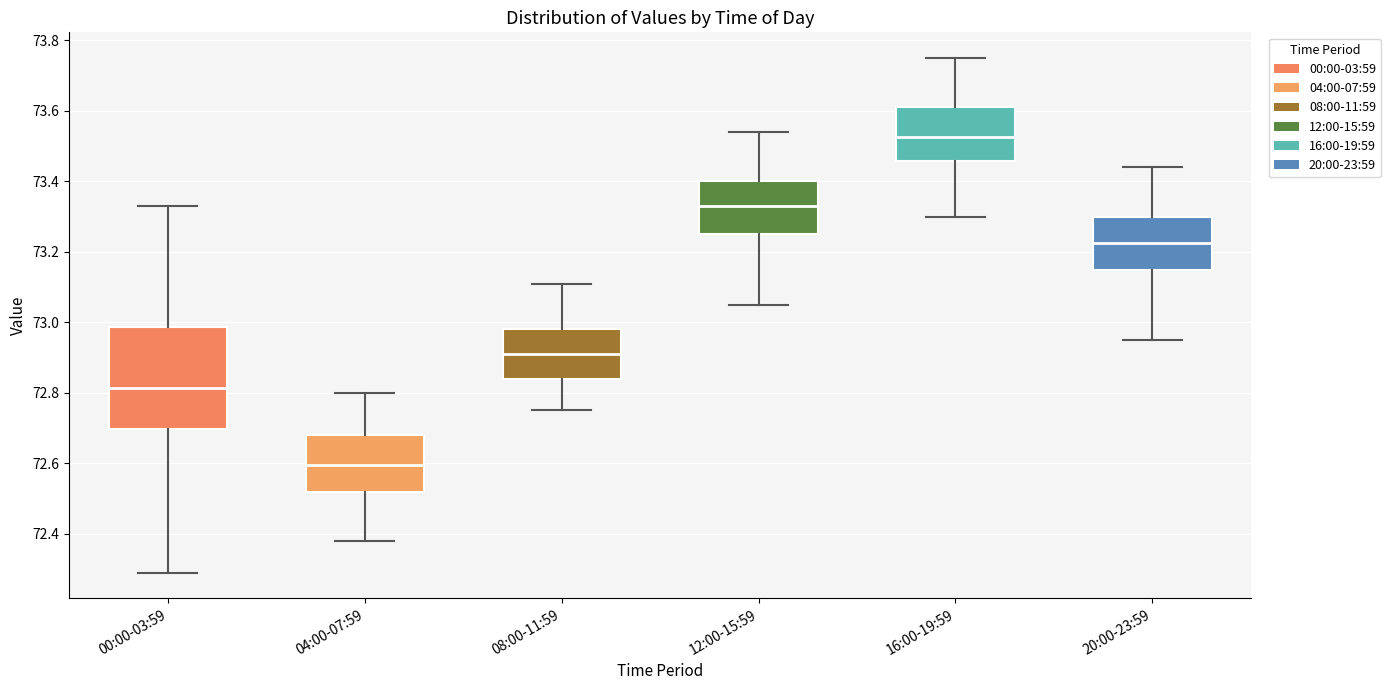

Which box's median line is the highest?

16:00-19:59